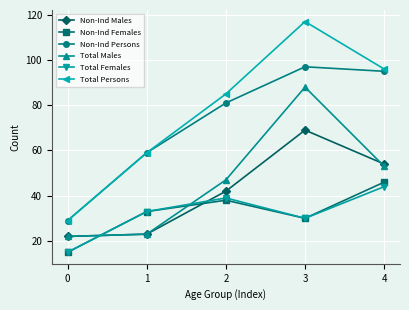

Reading right to left, extract all data points from this chart.

Non-Ind Males: 54	69	42	23	22
Non-Ind Females: 46	30	38	33	15
Non-Ind Persons: 95	97	81	59	29
Total Males: 53	88	47	23	22
Total Females: 44	30	39	33	15
Total Persons: 96	117	85	59	29